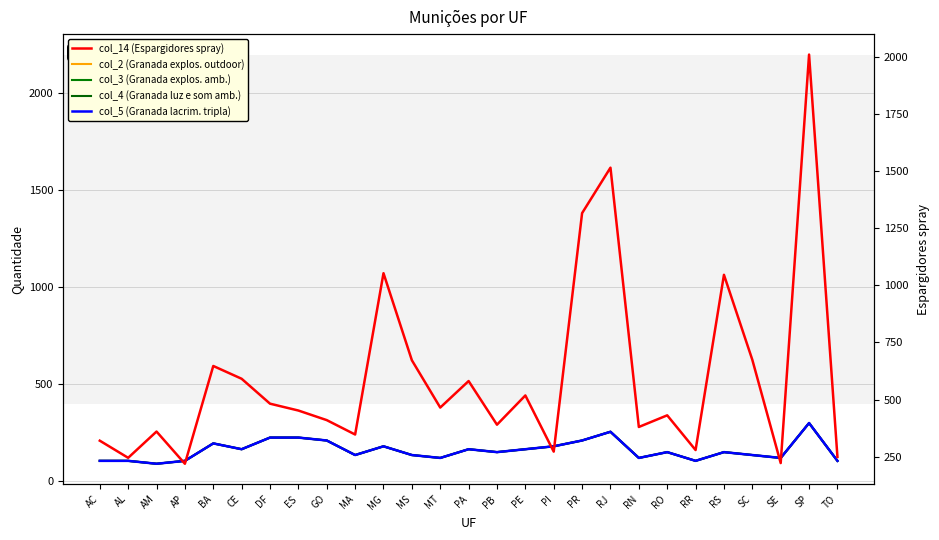

What are all the series names shown in the legend?

col_2 (Granada explos. outdoor), col_3 (Granada explos. amb.), col_4 (Granada luz e som amb.), col_5 (Granada lacrim. tripla), col_14 (Espargidores spray)